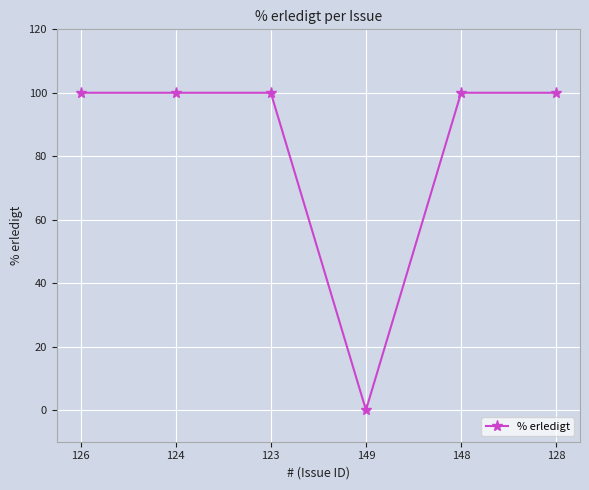

Is it true that the value at 126 is 58?

False